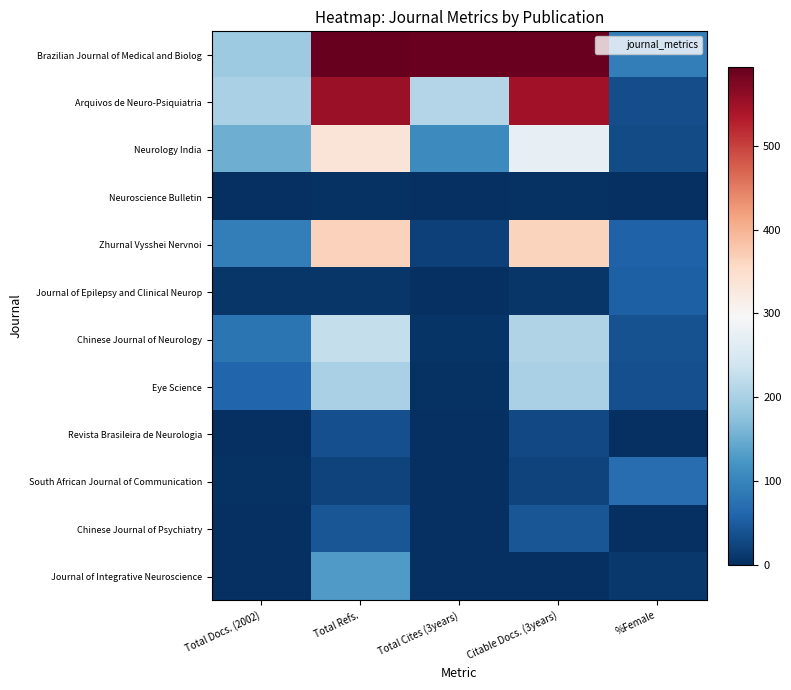

Which category has the highest value across all series?

Total Refs.